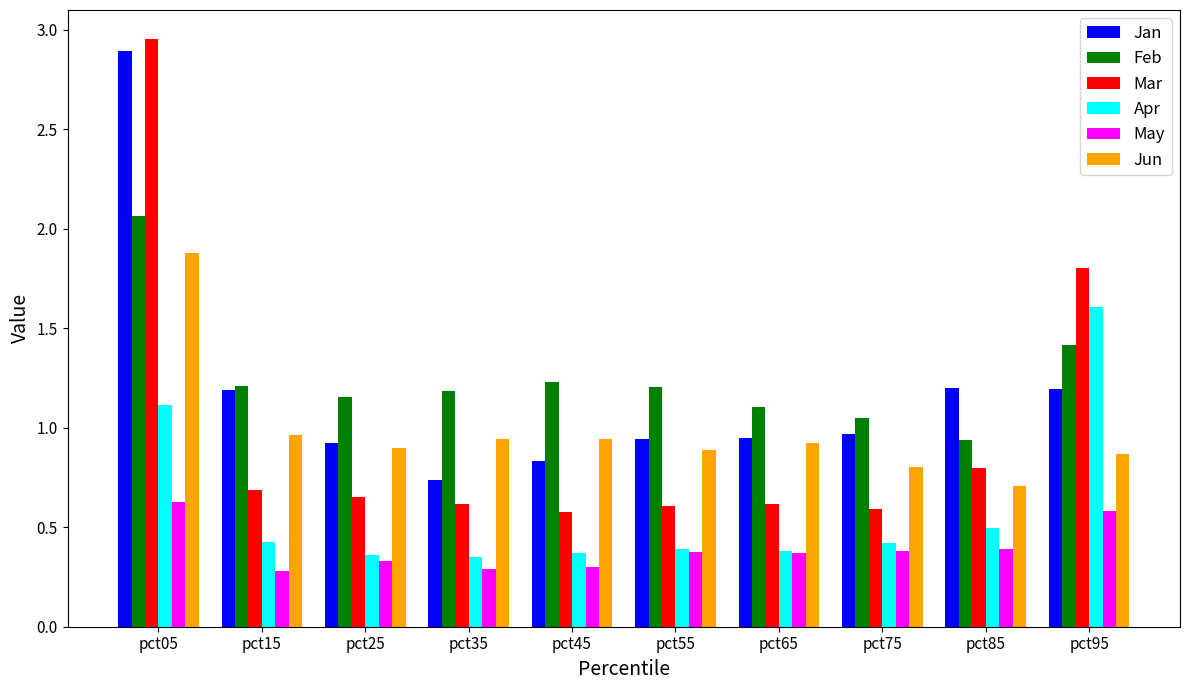

Which series changed the most between pct15 and pct85?

Feb